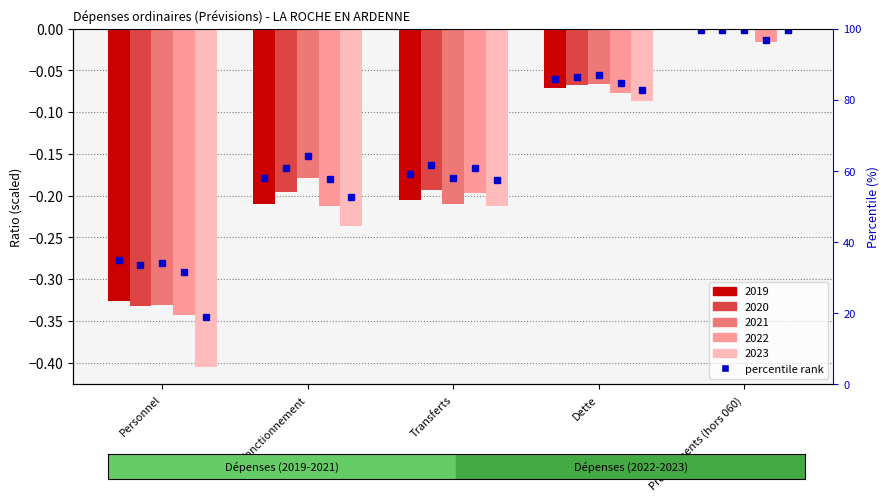

Which series has the widest spread of values?

2023